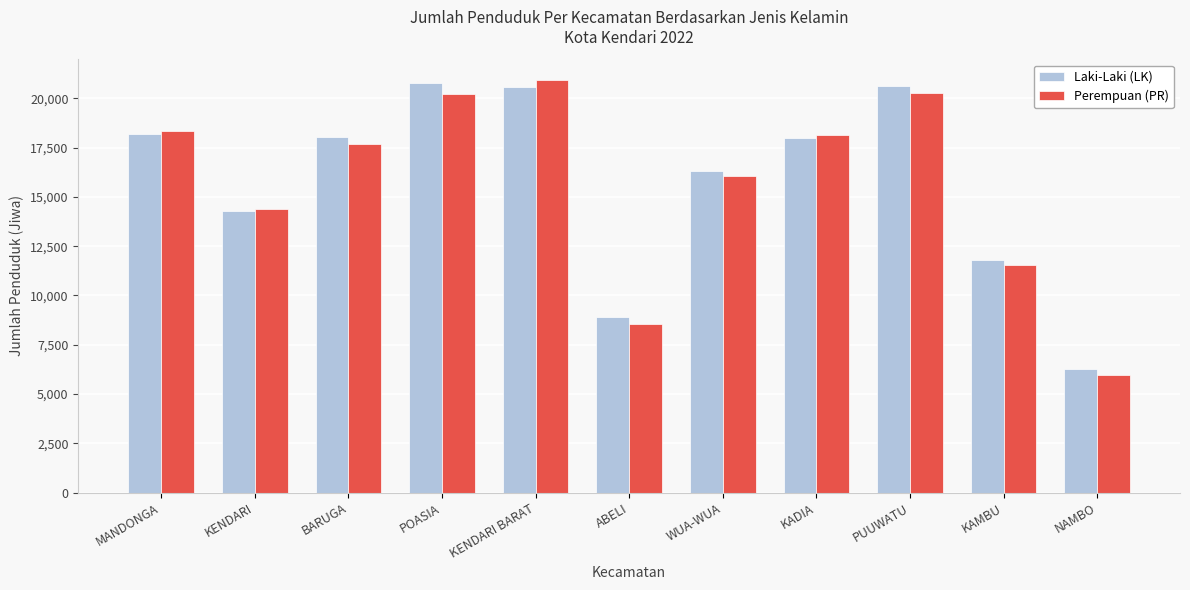

Where does the Perempuan (PR) series first go above 17677?

MANDONGA